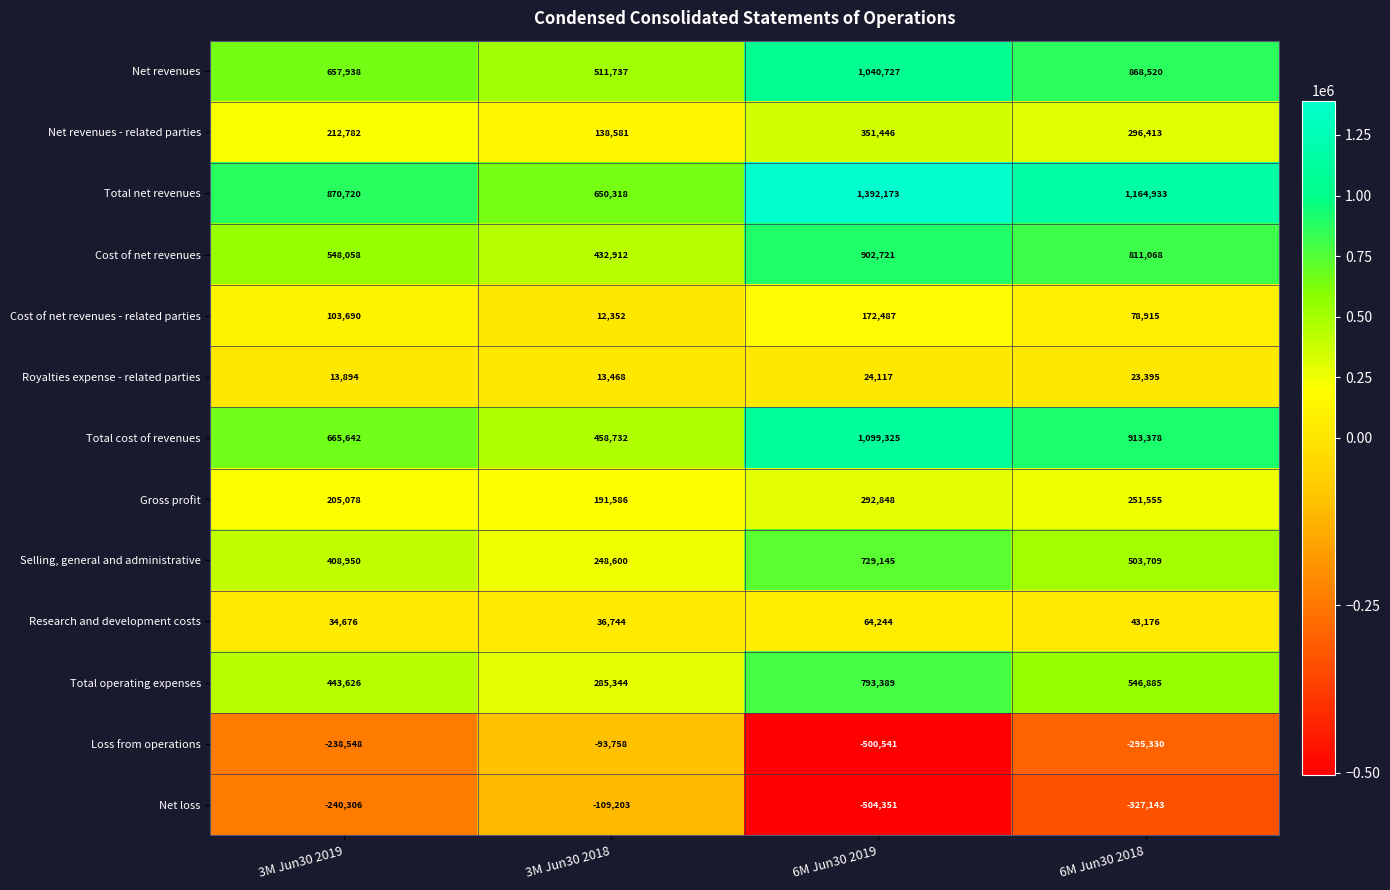

Count the number of categories in the chart.

4